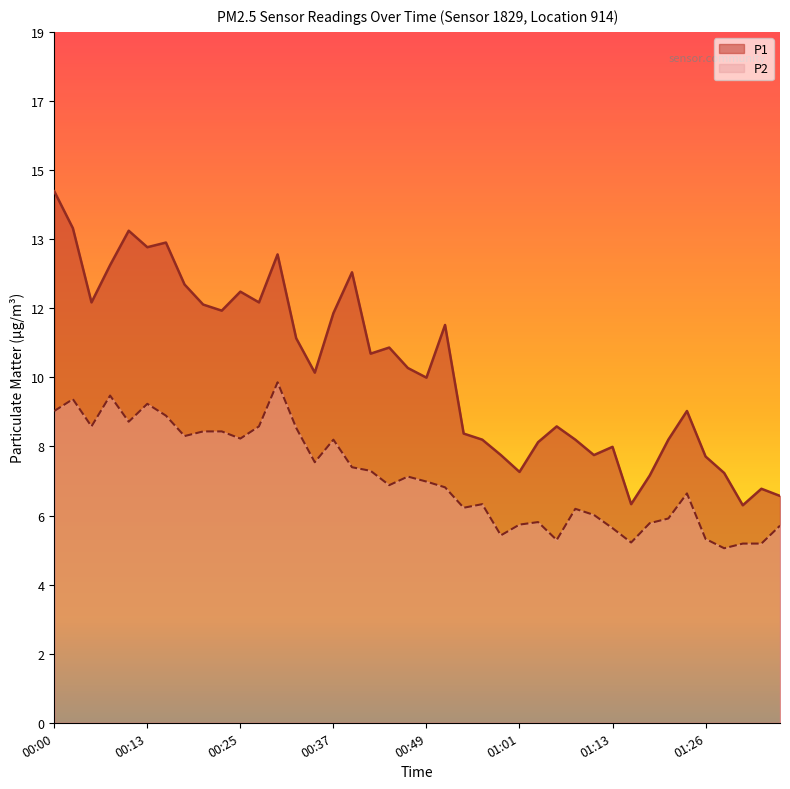

How many lines are shown in the chart?

2